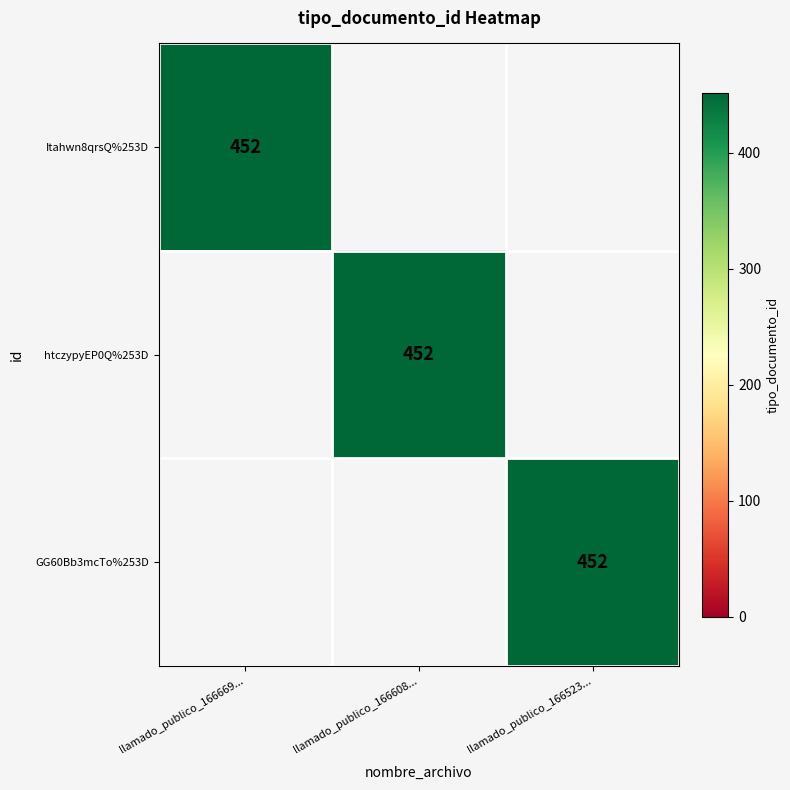

The value of htczypyEP0Q%253D at llamado_publico_166608... is 620. True or false?

False